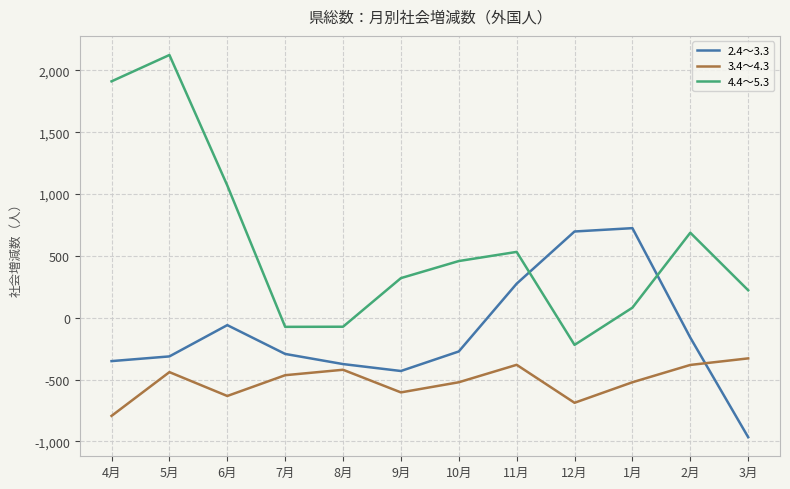

At which label does 3.4～4.3 first exceed -464?

5月